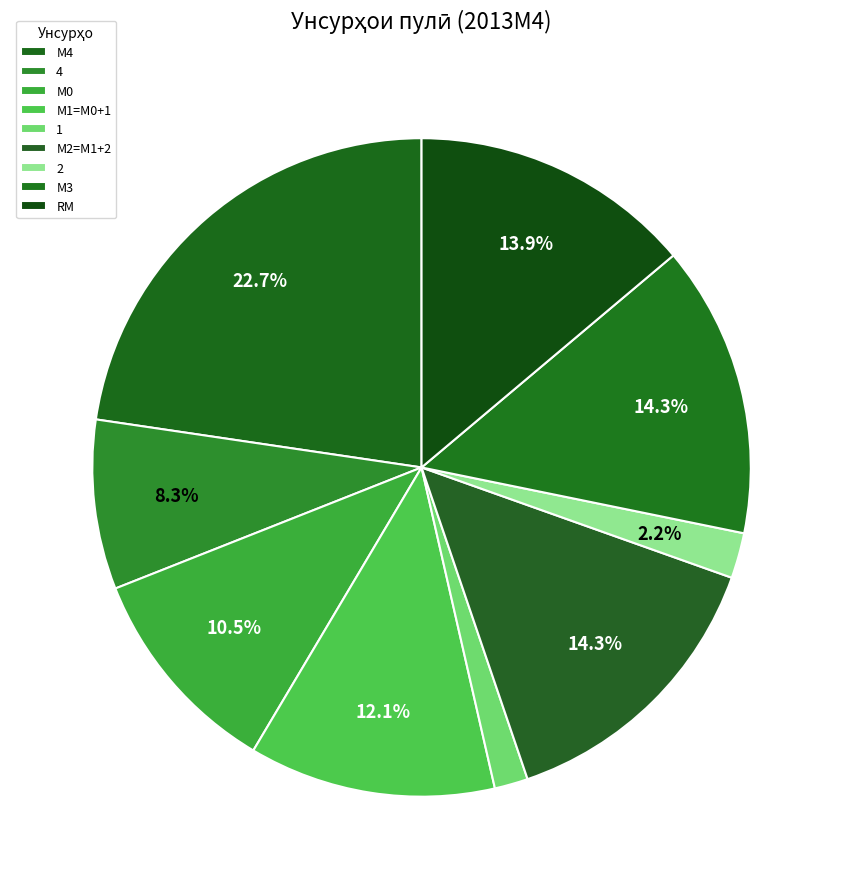

How many segments does this pie chart have?

9